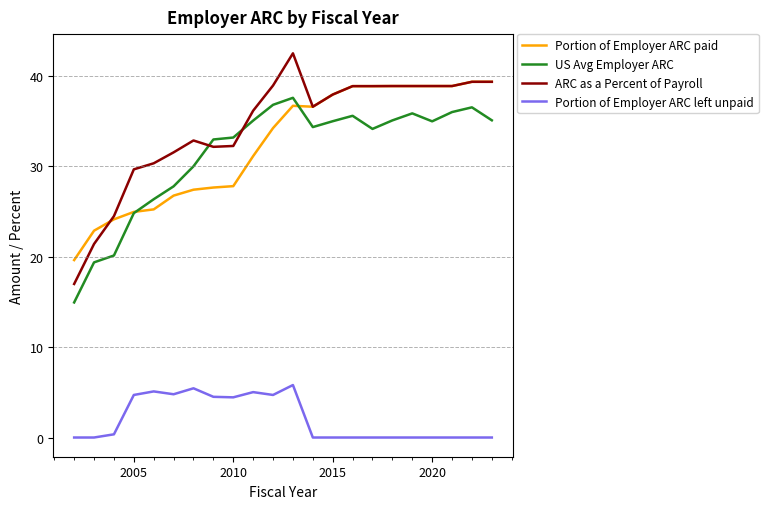

True or false: ARC as a Percent of Payroll and Portion of Employer ARC left unpaid intersect in this chart.

False